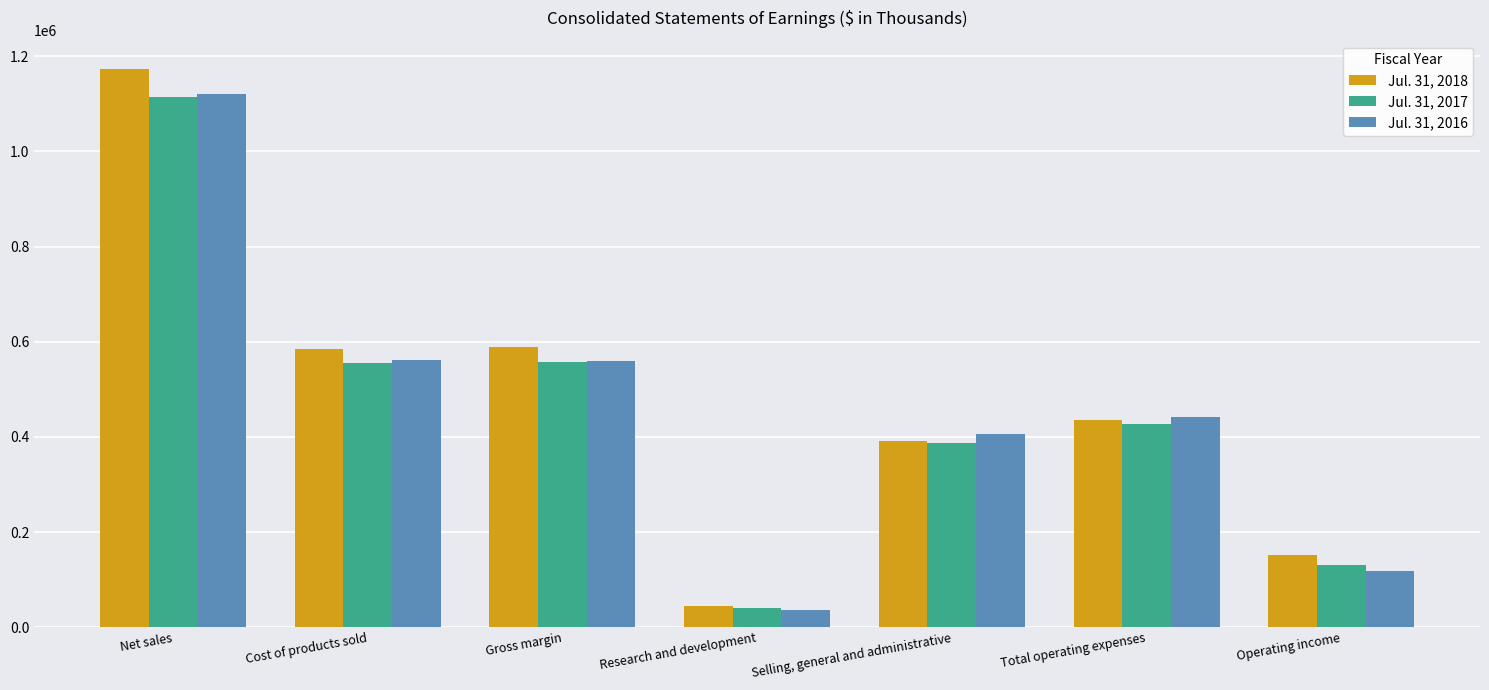

How many bars are there in total?

21